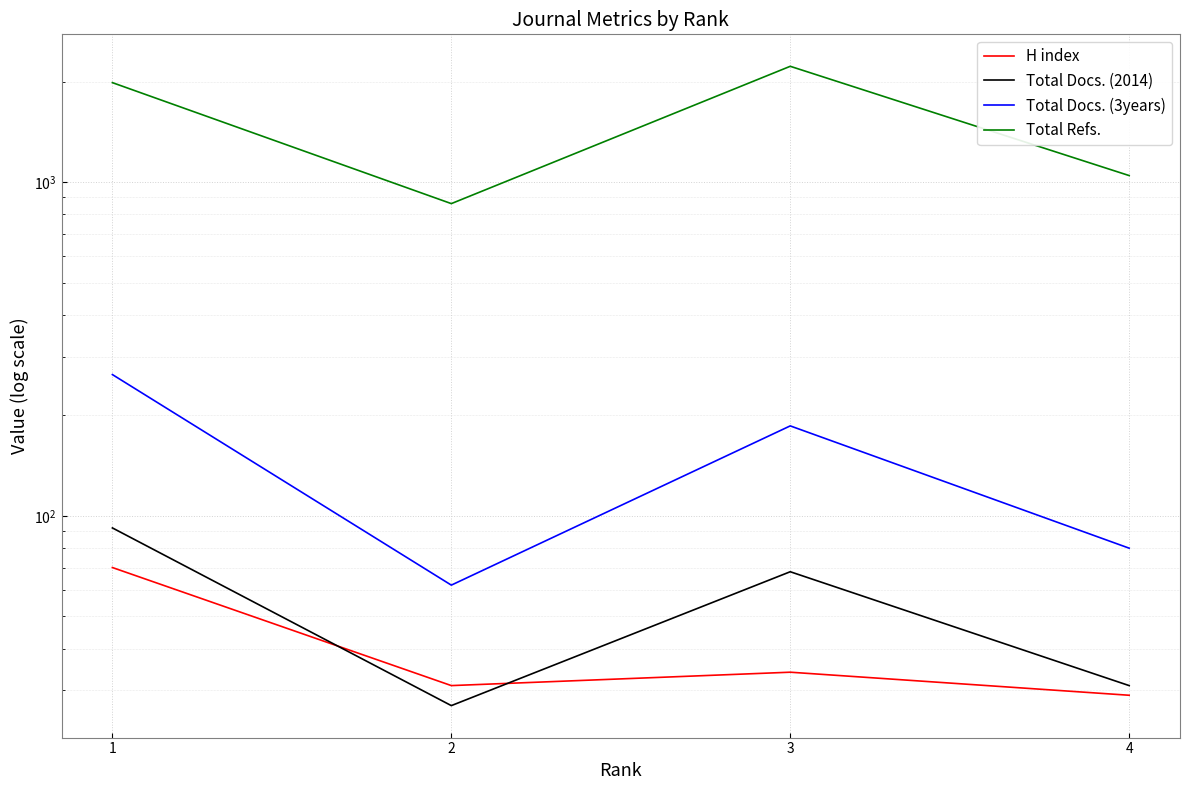

At how many categories does at least one series exceed 1039?

3